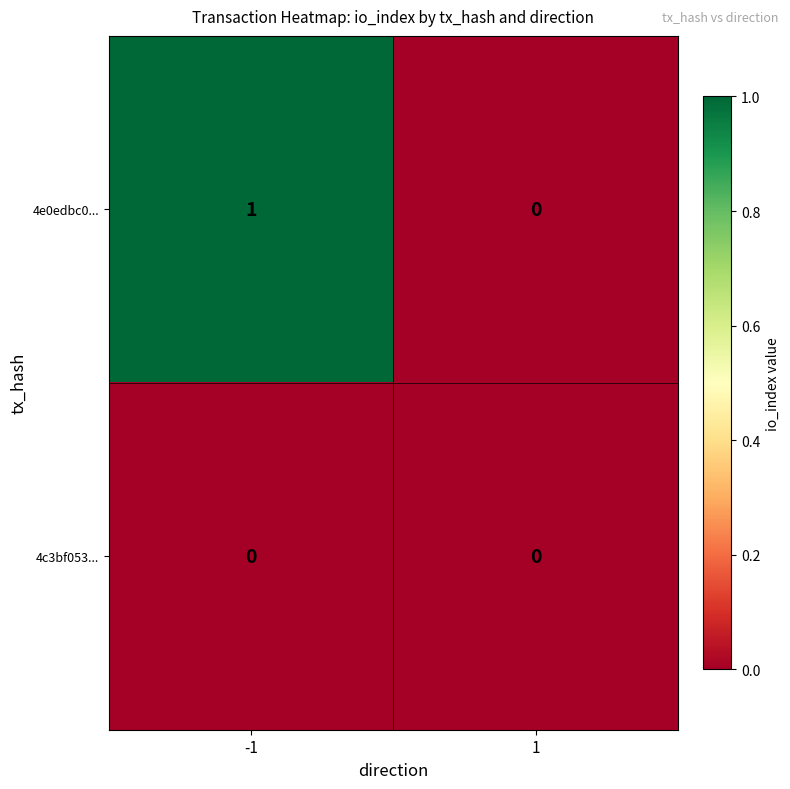

True or false: 4e0edbc0... has a value of 1 at -1.

True